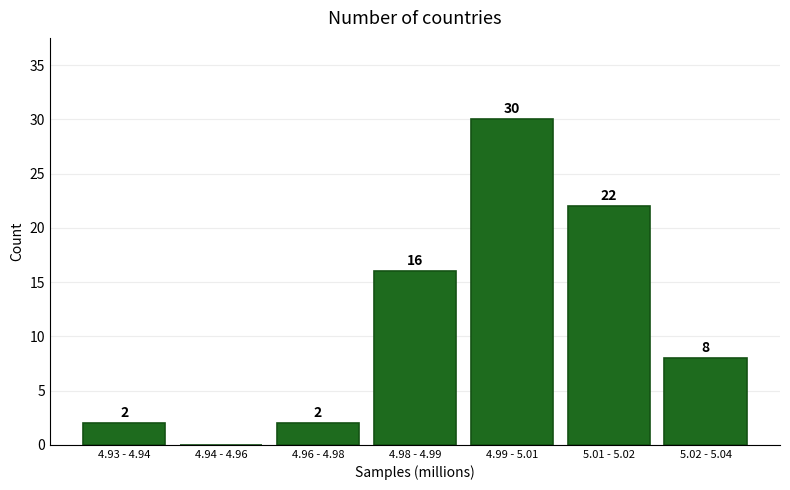

Reading right to left, transcribe all the data shown in this chart.

5.02 - 5.04=8	5.01 - 5.02=22	4.99 - 5.01=30	4.98 - 4.99=16	4.96 - 4.98=2	4.94 - 4.96=0	4.93 - 4.94=2